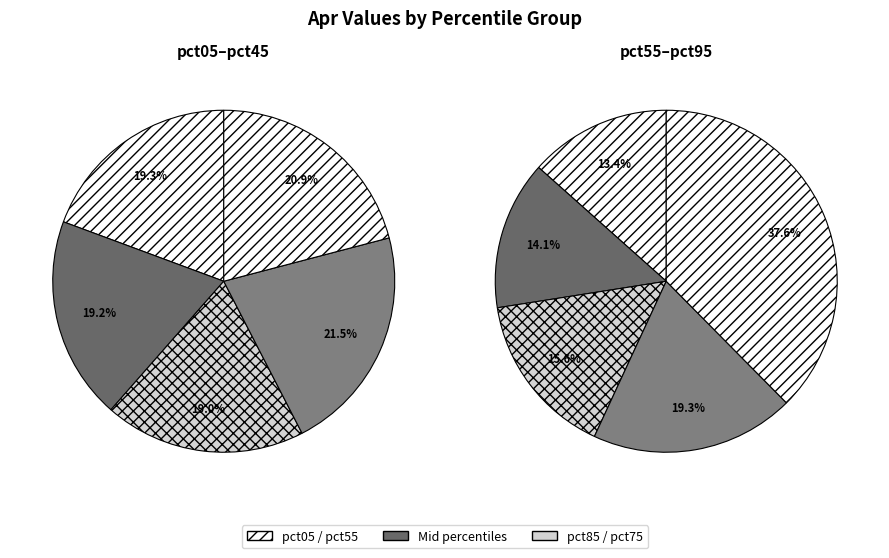

Count the number of slices in the pie.

10